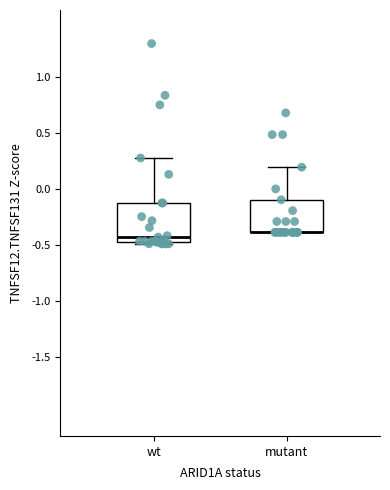

Where is the upper edge of the box for wt on the y-axis? The values are not printed on the chart, so give them approximately, as read against the axis.

-0.10